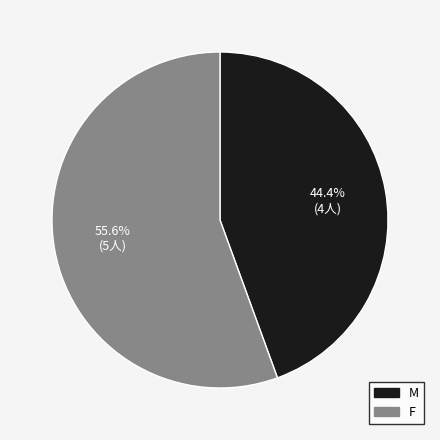

How many slices are in this pie chart?

2